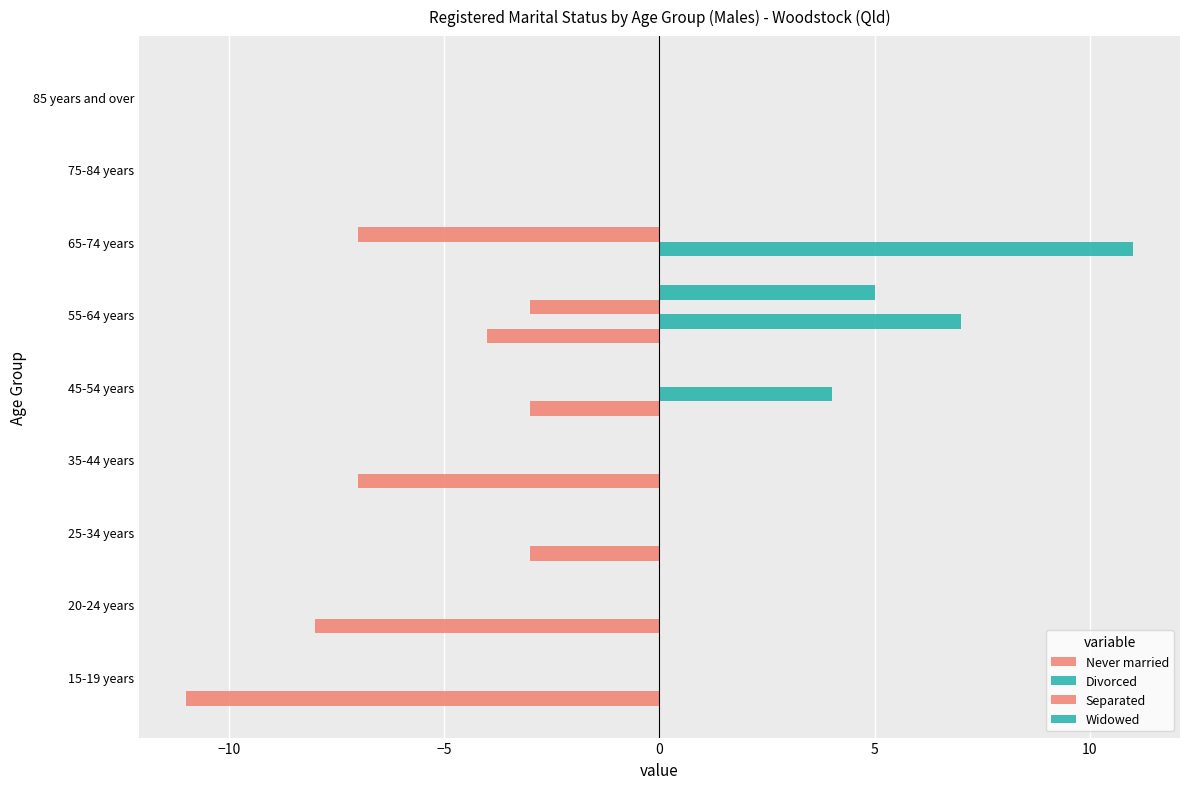

How many categories are shown in the chart?

9